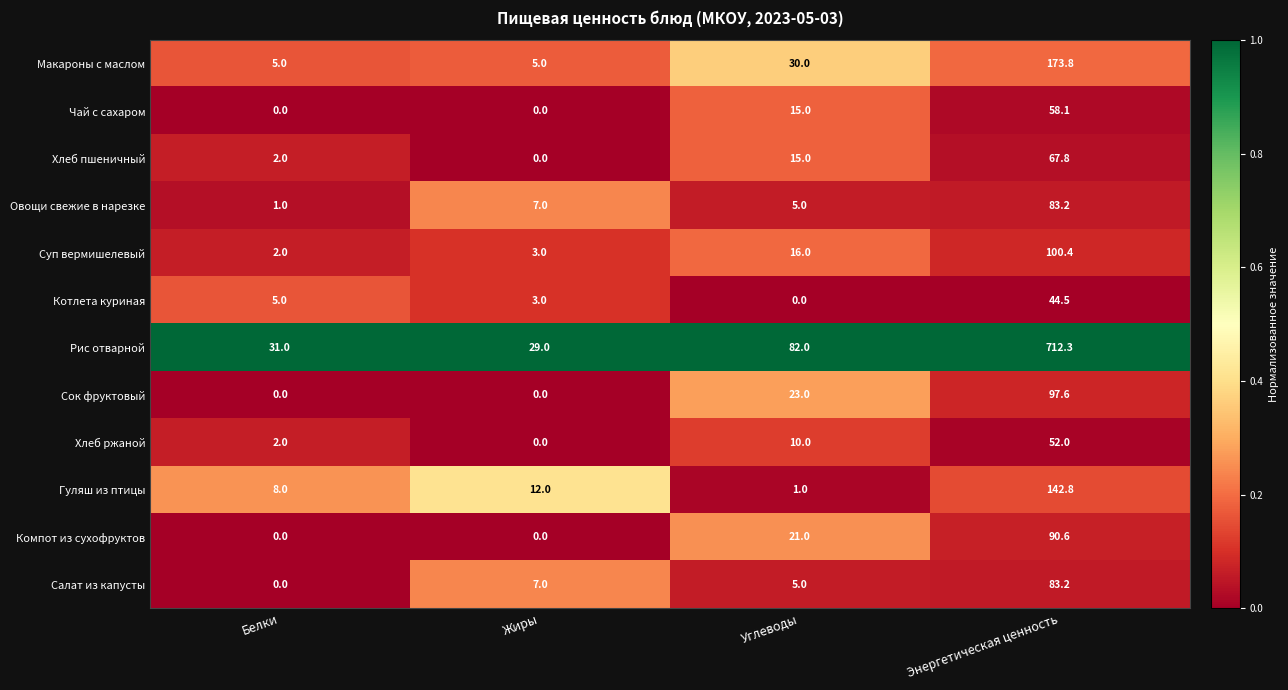

Rank the categories by Салат из капусты value from highest to lowest.

Энергетическая ценность, Жиры, Углеводы, Белки